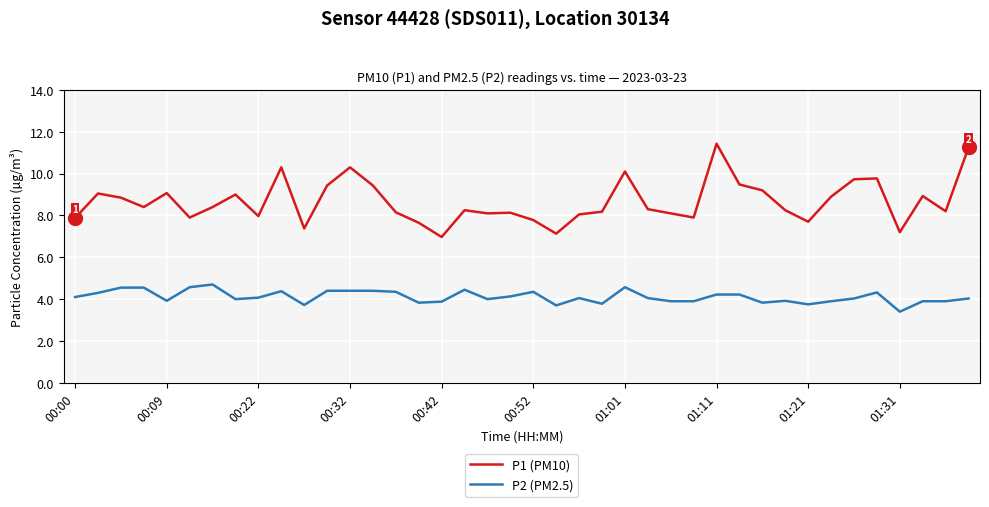

List the series in order of their peak value, lowest first.

P2 (PM2.5), P1 (PM10)